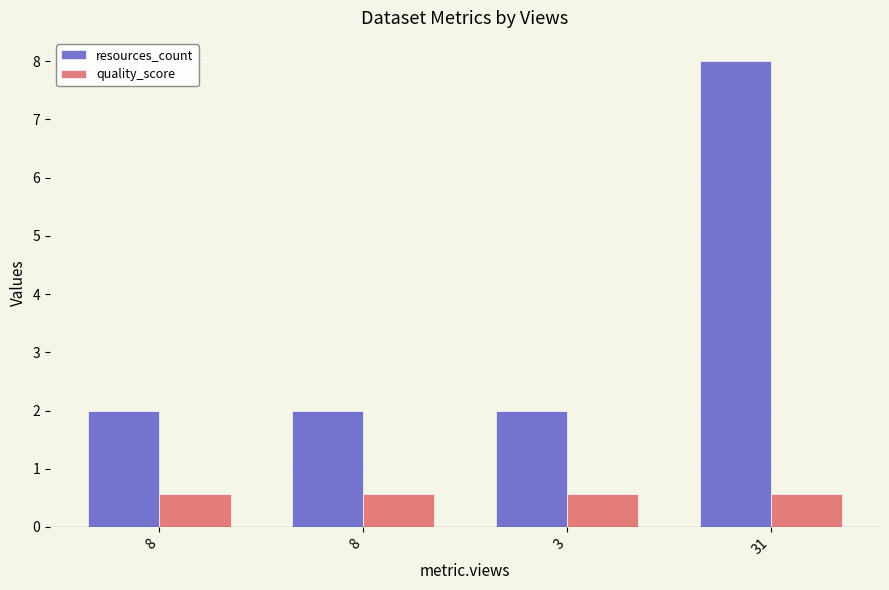

What are all the series names shown in the legend?

resources_count, quality_score